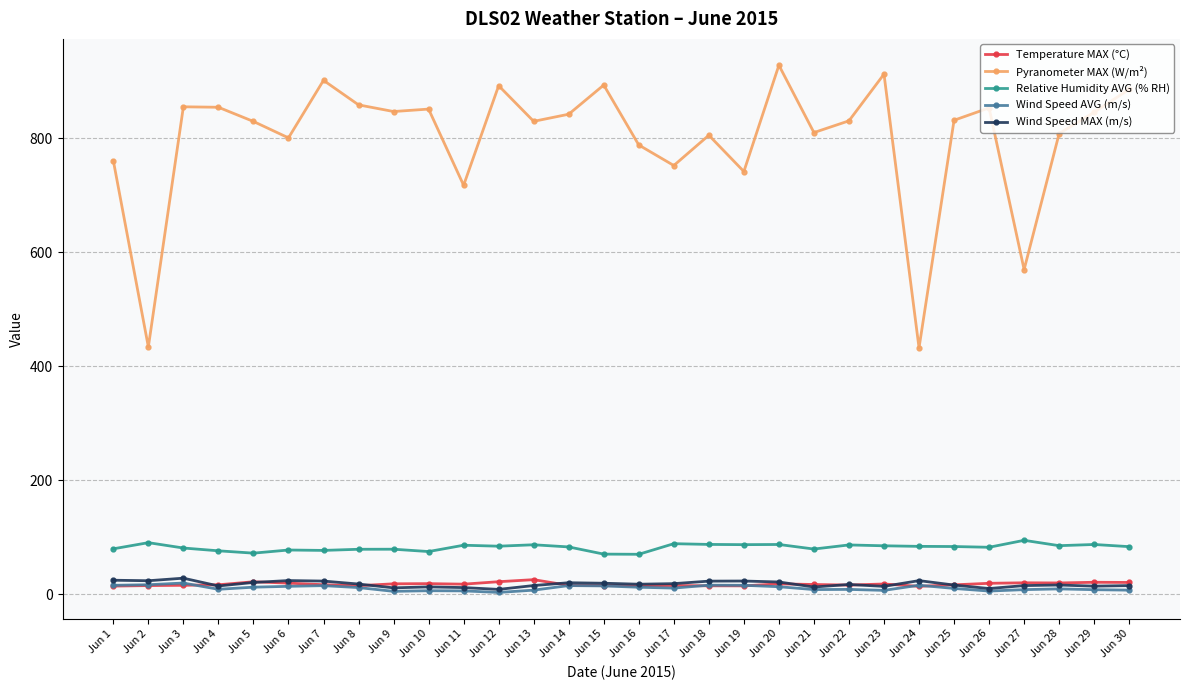

What is the difference between the highest and lowest values at Jun 22?

822.0